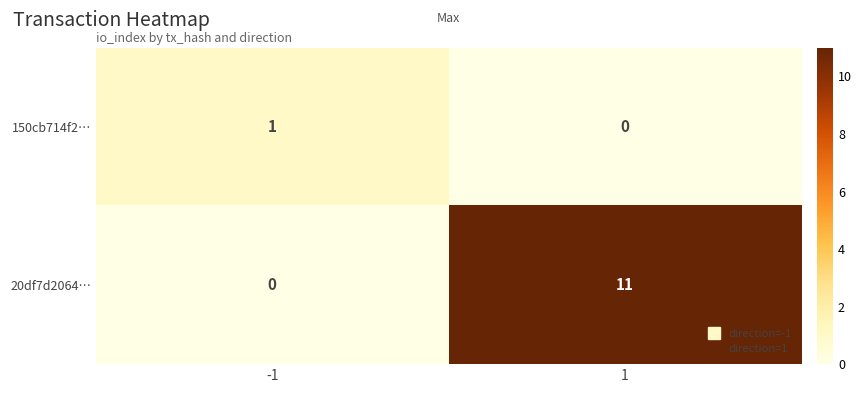

Rank the series by their average value, from lowest to highest.

150cb714f2…, 20df7d2064…